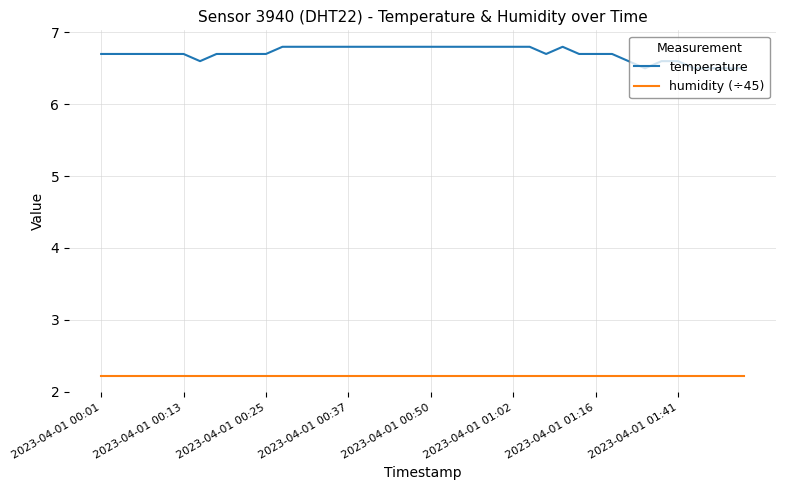

Which series has the largest total across all categories?

temperature